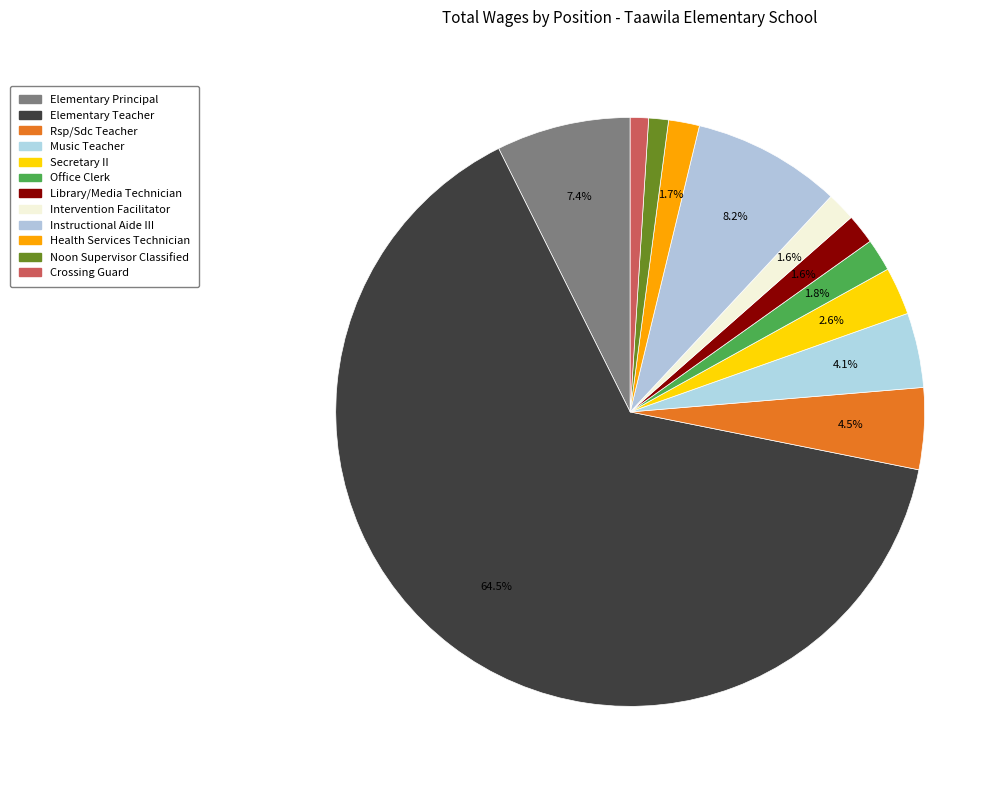

Count the number of slices in the pie.

12